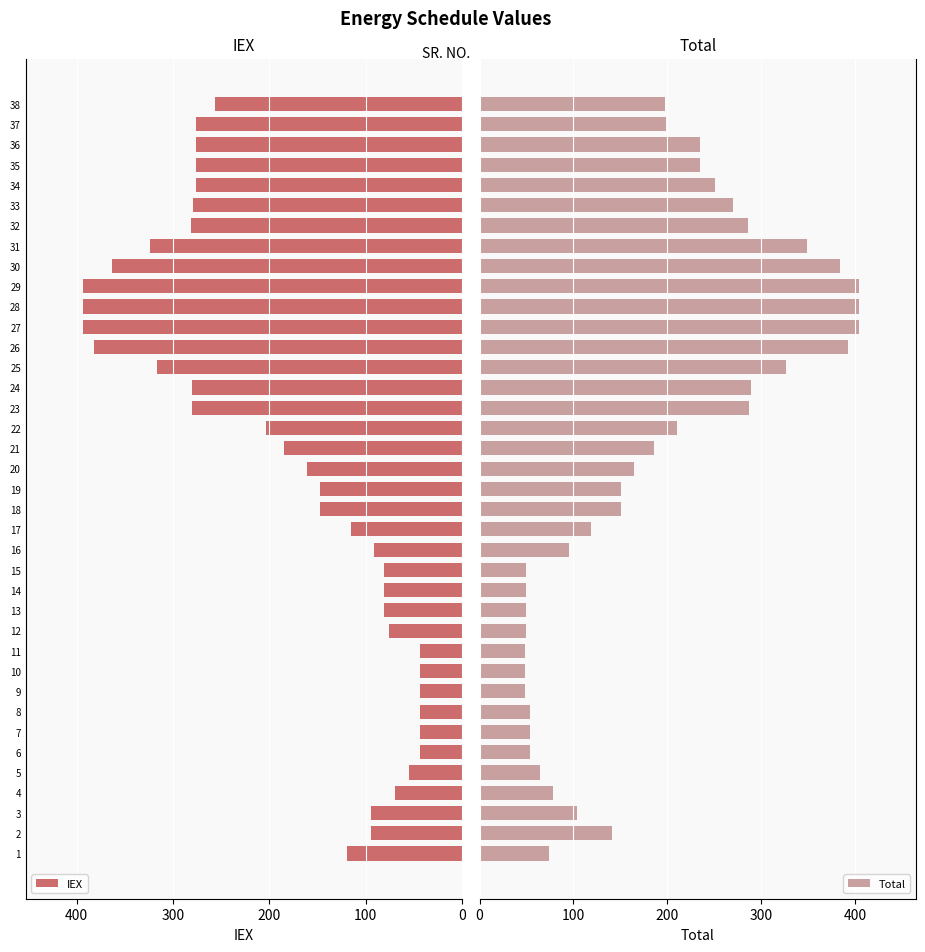

Count the number of categories in the chart.

38